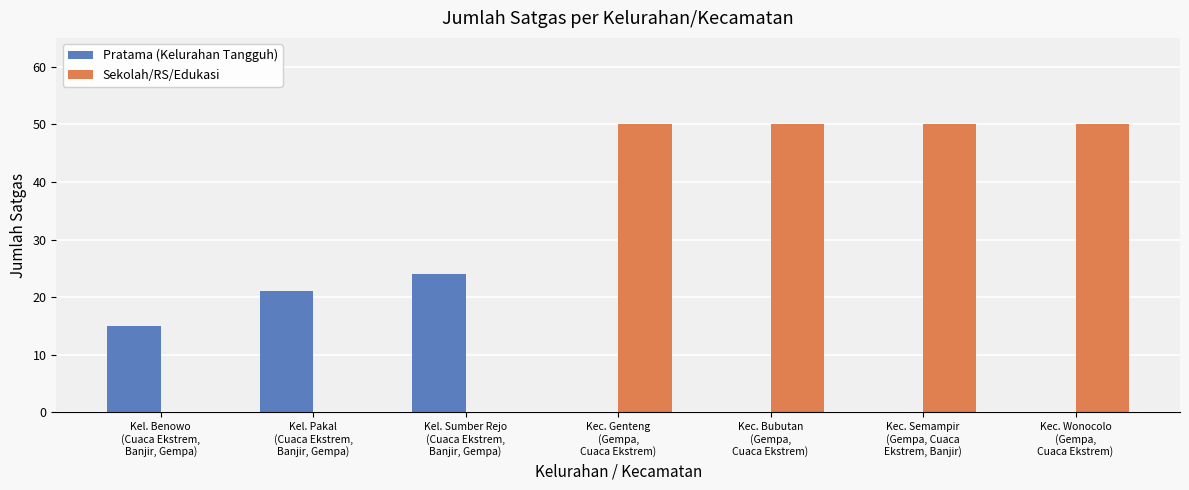

What is the highest value of the Pratama (Kelurahan Tangguh) series?

24